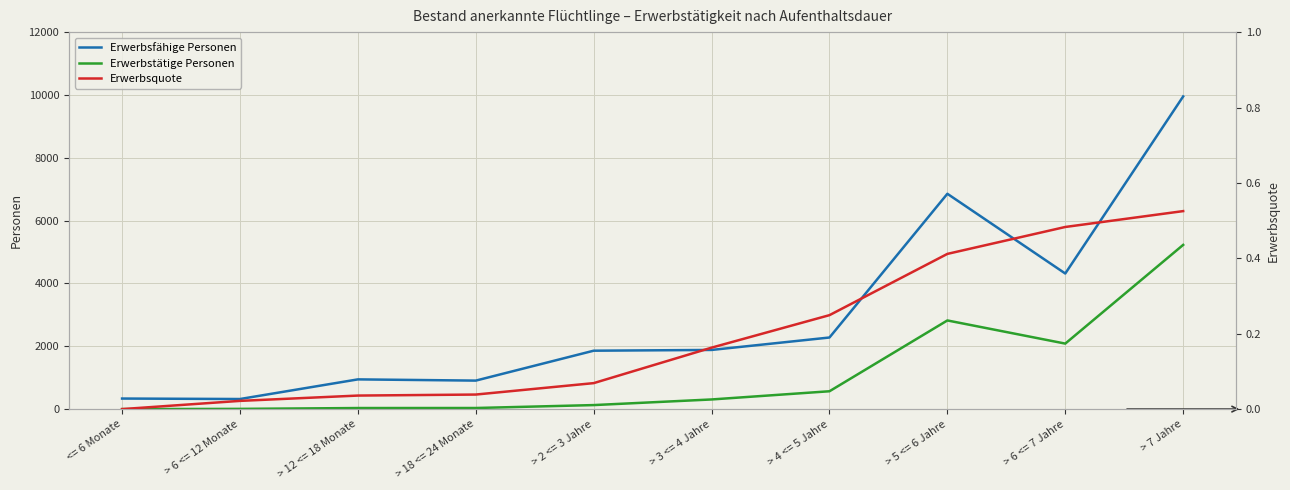

The Erwerbsquote series shows 0.0 at > 12 <= 18 Monate. True or false?

False